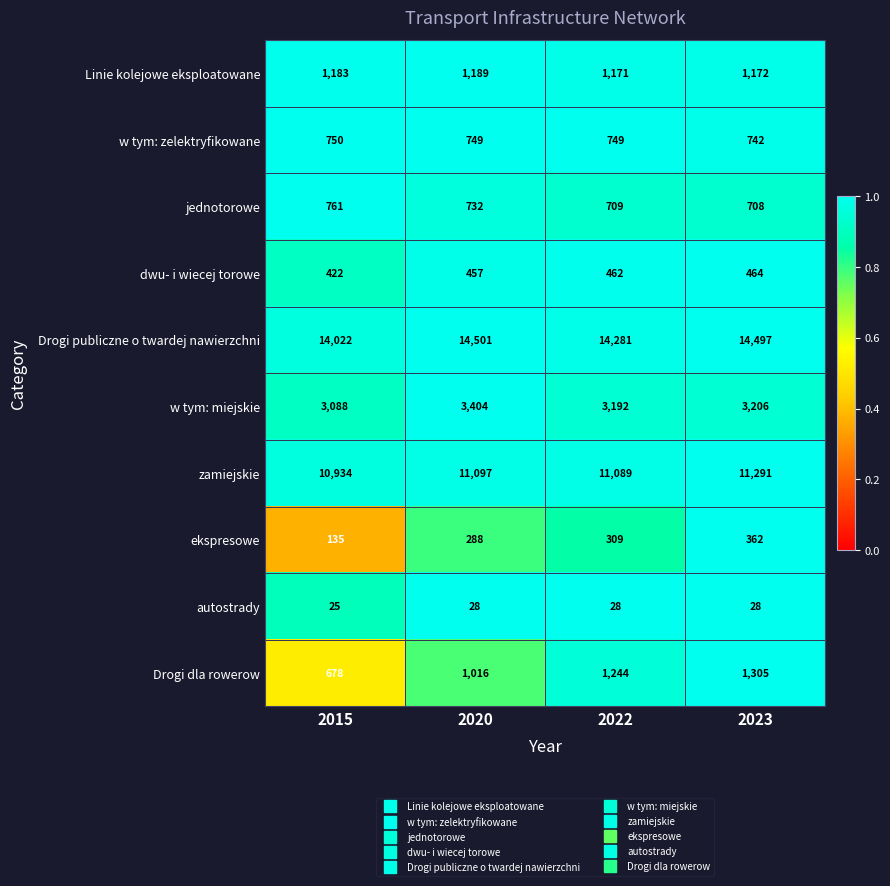

Which category has the highest value in the Drogi publiczne o twardej nawierzchni series?

2020